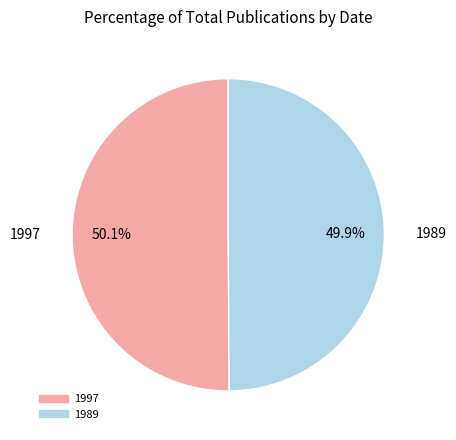

Does any single category account for the majority?

Yes